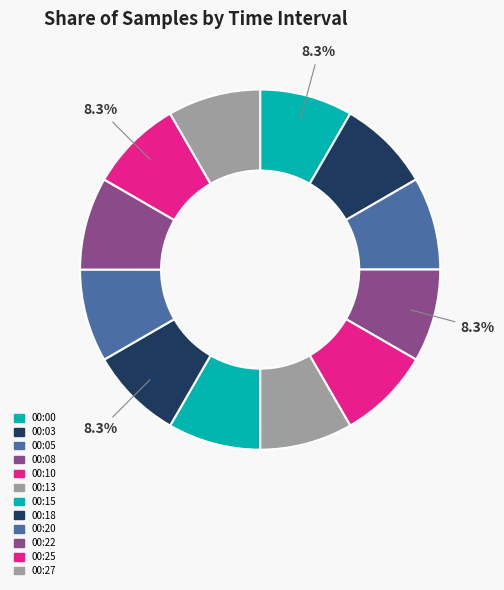

Do 00:22 and 00:18 together represent more than half of the pie?

No